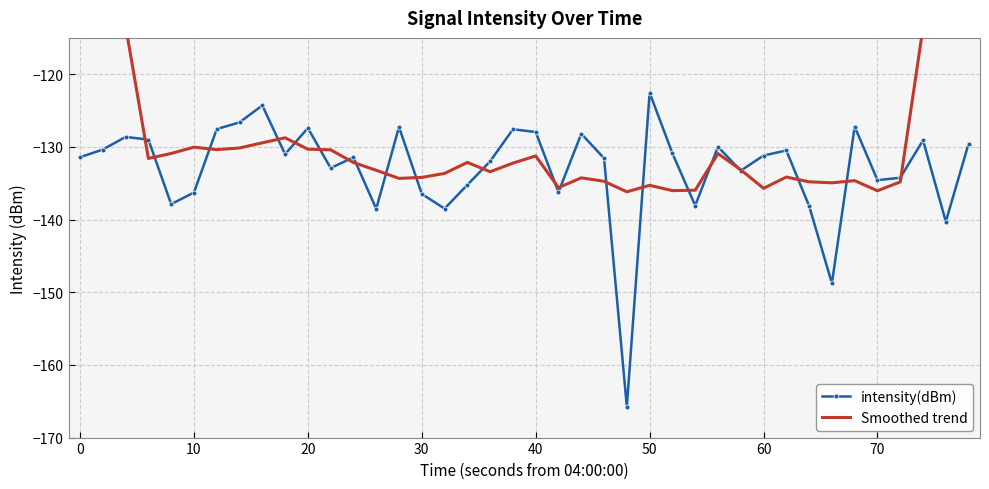

Is the value of intensity(dBm) at 39 greater than the value of Smoothed trend at 27?

Yes